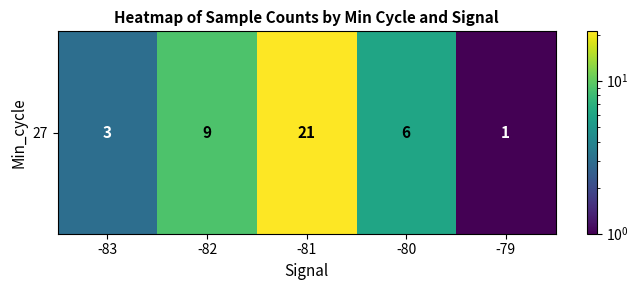

What is the ratio of the value at -80 to the value at -81?

0.3